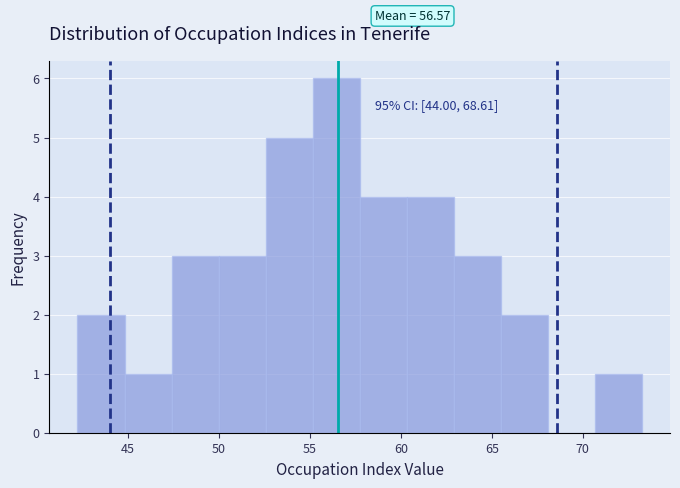

Which range on the x-axis has the tallest bar?

55.0 to 57.5